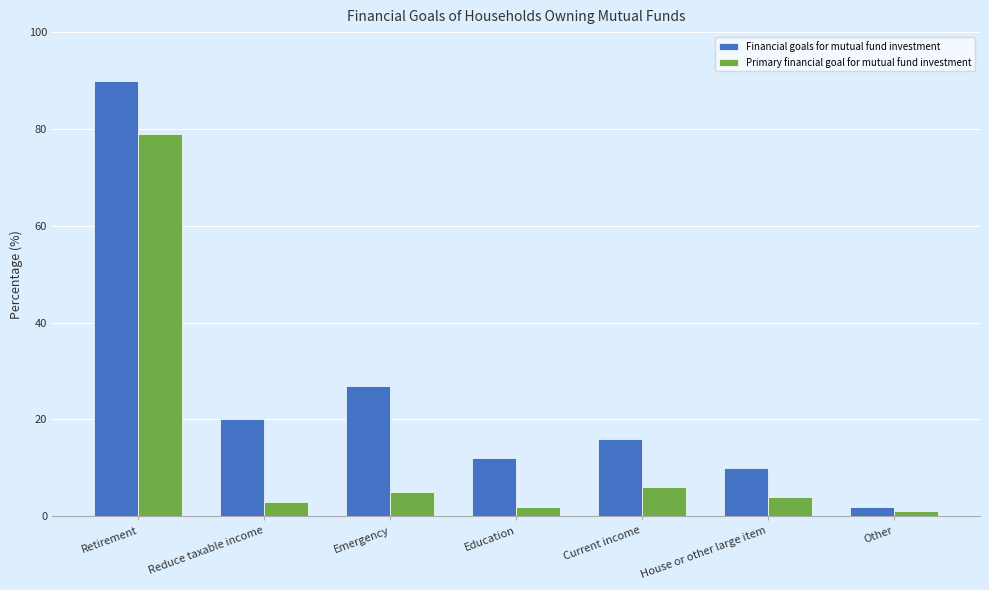

At which category is the sum across all series the highest?

Retirement